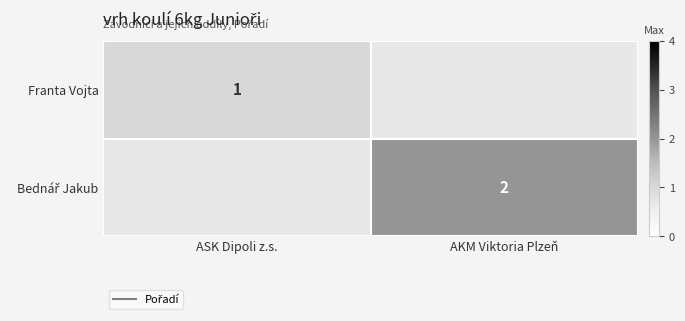

How many data points in Bednář Jakub are less than 2?

1